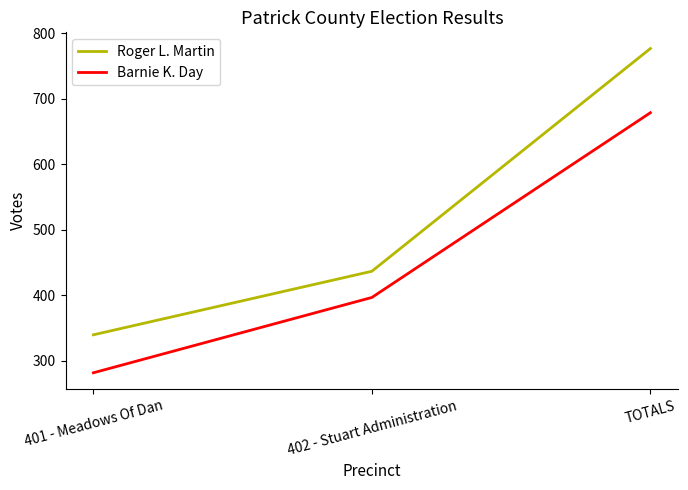

List the series in order of their peak value, lowest first.

Barnie K. Day, Roger L. Martin